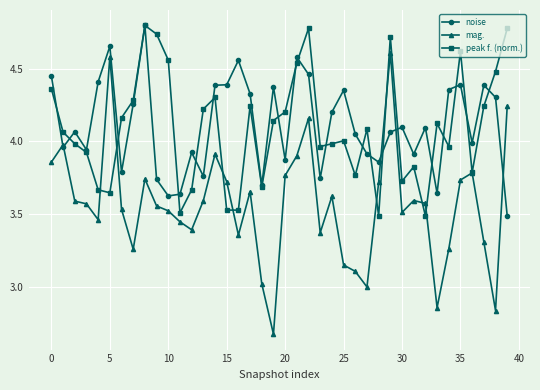

What is the maximum value shown in the chart?

4.8